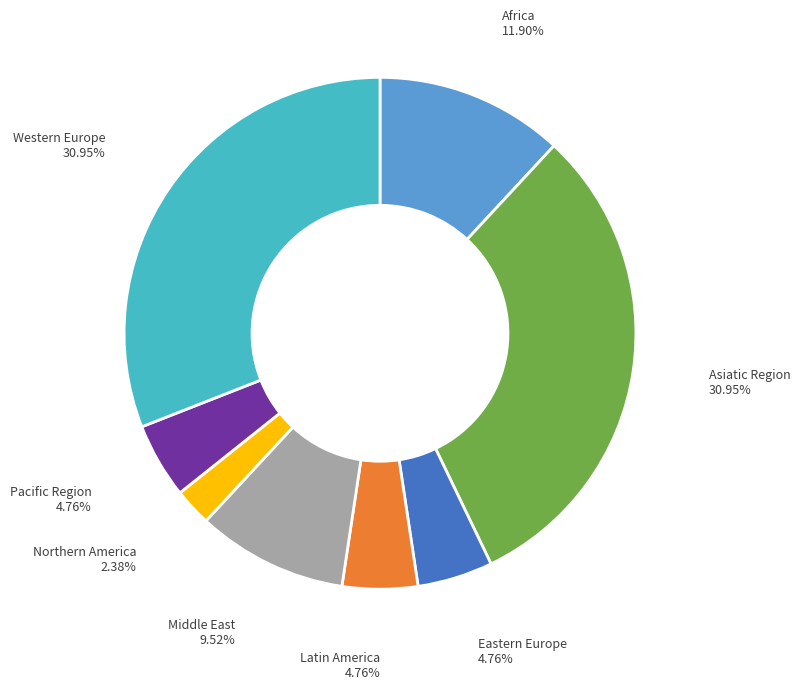

How many segments does this pie chart have?

8